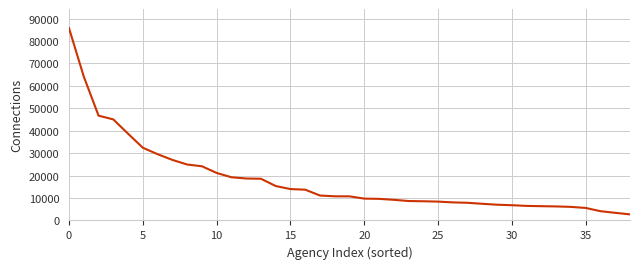

What is the difference between the maximum and minimum values?

82967.0